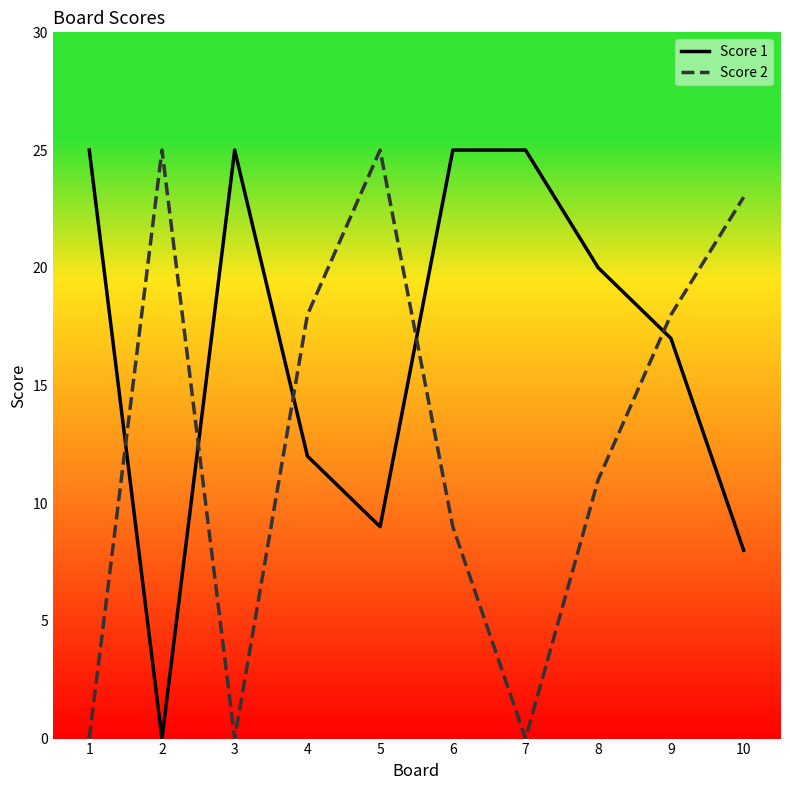

How many intersections are there between Score 2 and Score 1?

5